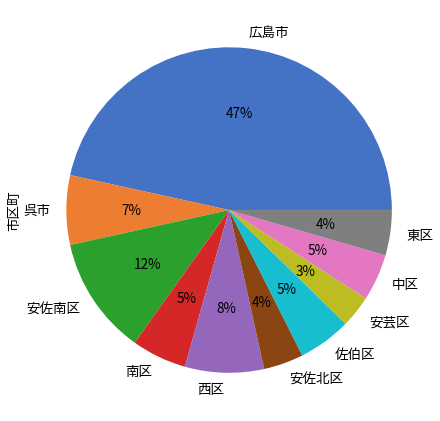

Does any single category account for the majority?

No